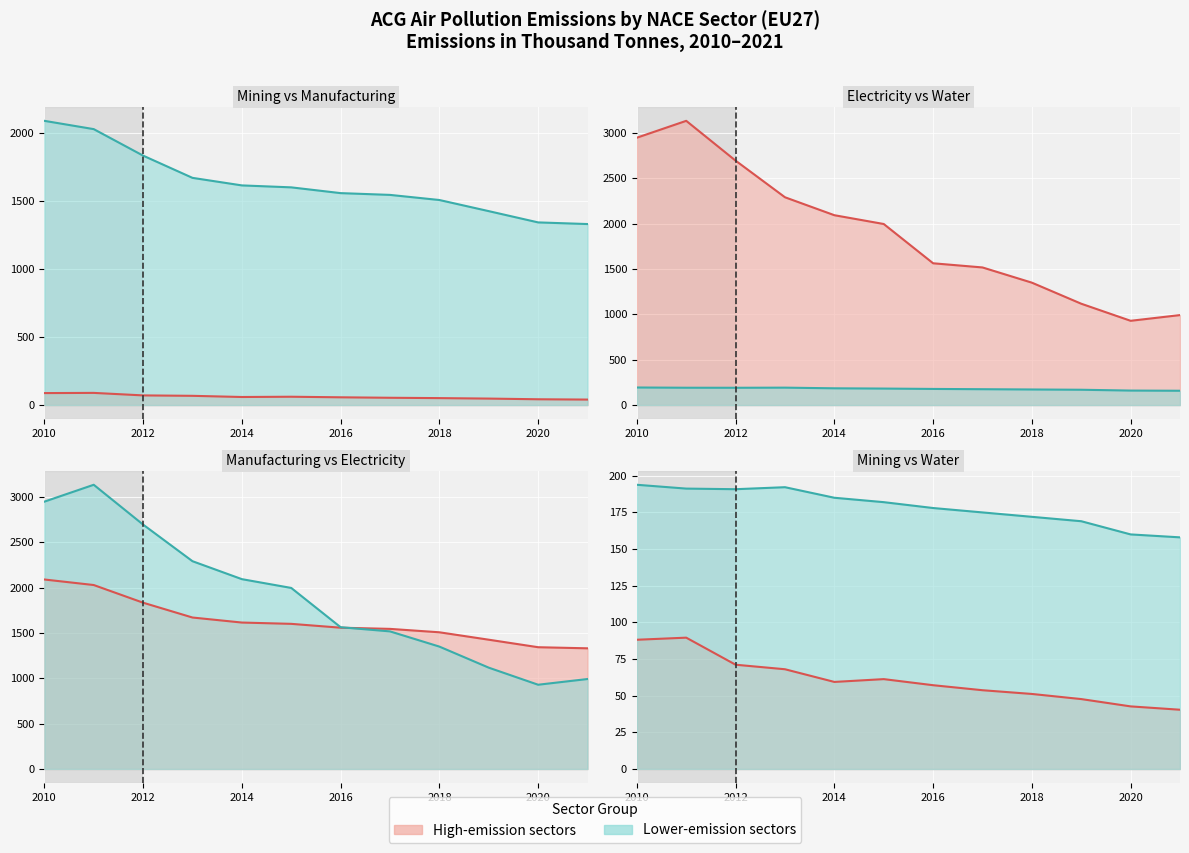

True or false: D (Electricity) has a value of 4600.3 at 2010.

False